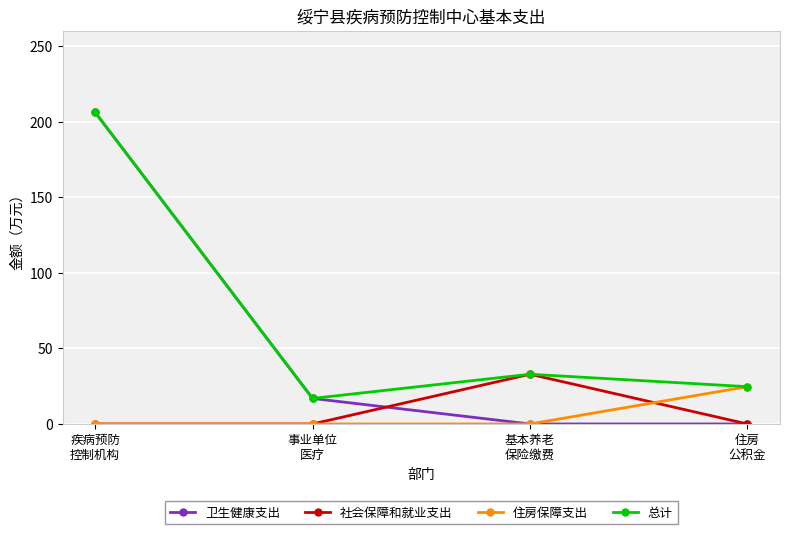

How many series are shown in this chart?

4